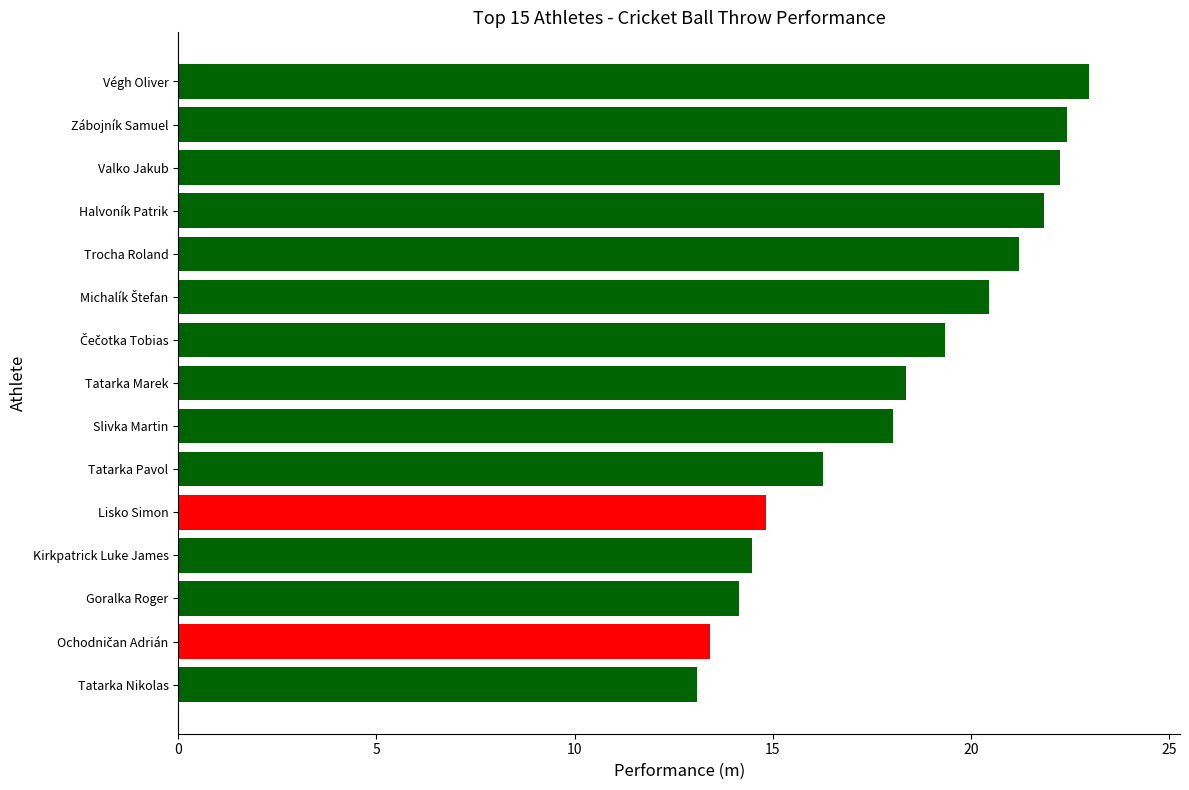

What is the approximate value at Trocha Roland?

21.2